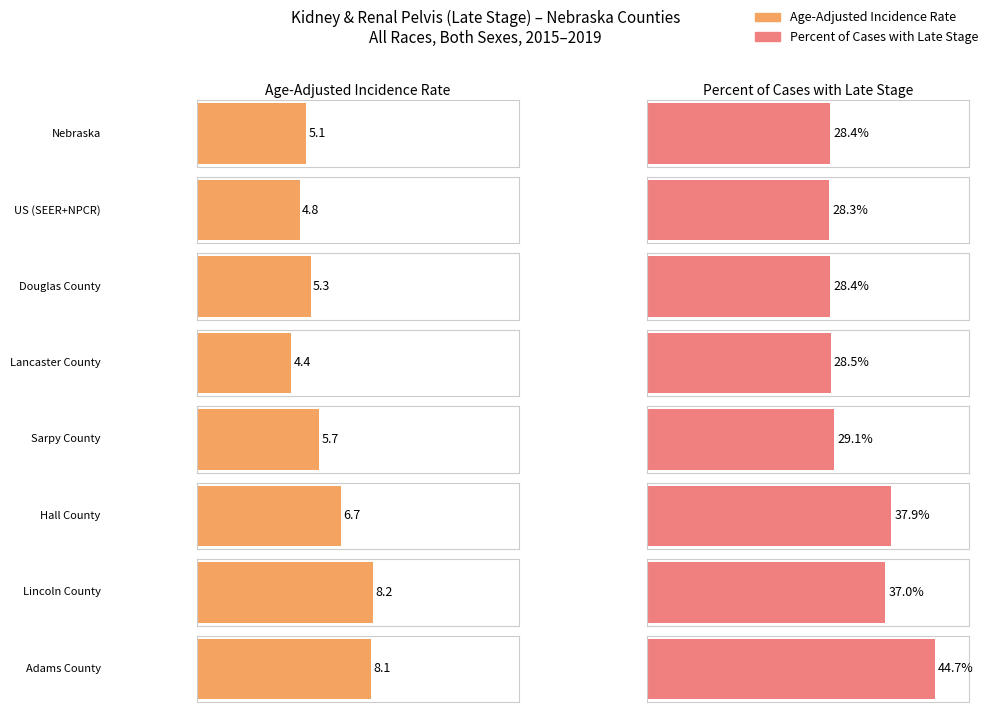

Is it true that Age-Adjusted Incidence Rate equals 8.9 at Douglas County?

False